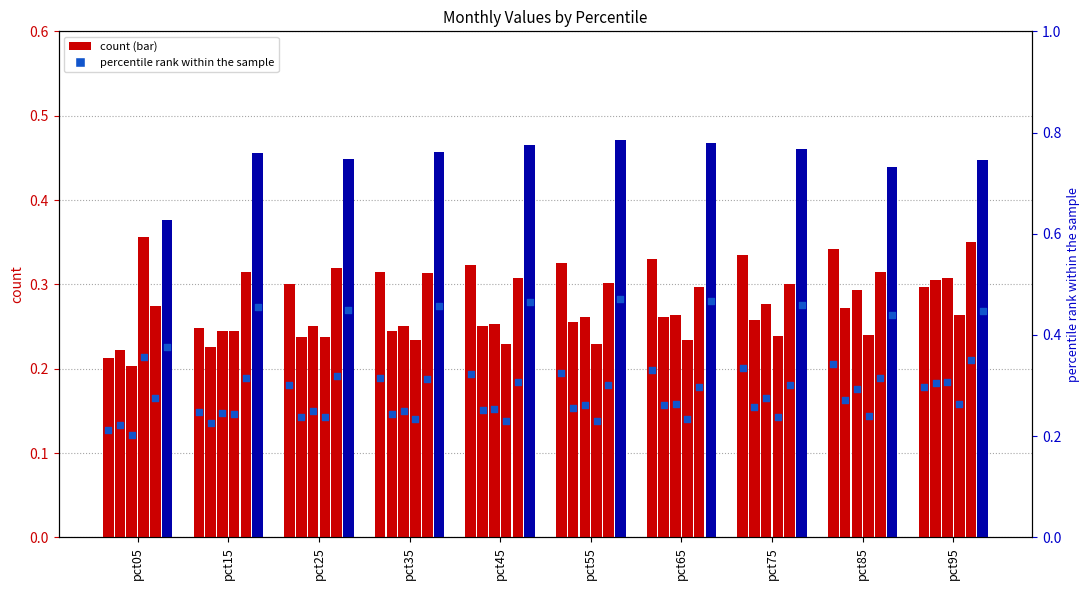

At how many categories does at least one series exceed 0?

10